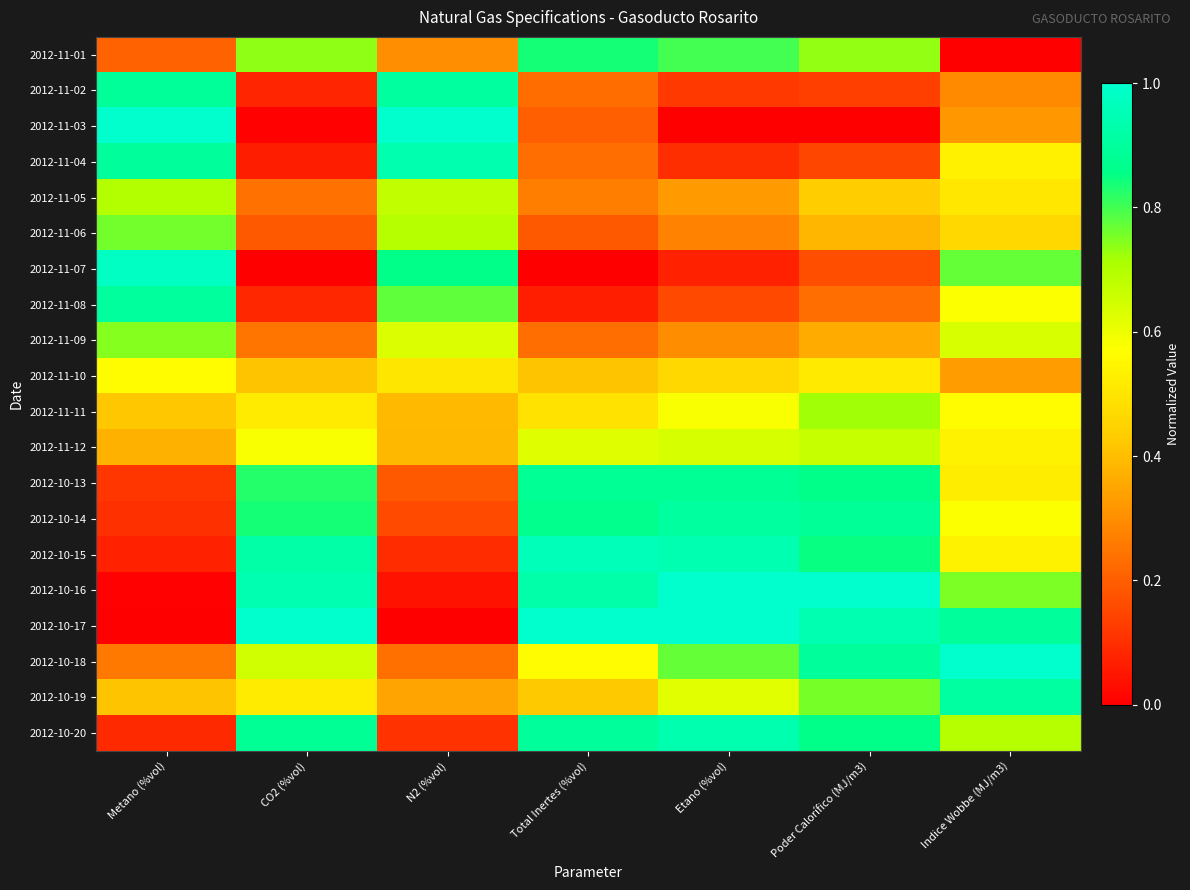

Which has a higher value, Poder Calorífico (MJ/m3) or Total Inertes (%vol)?

Total Inertes (%vol)